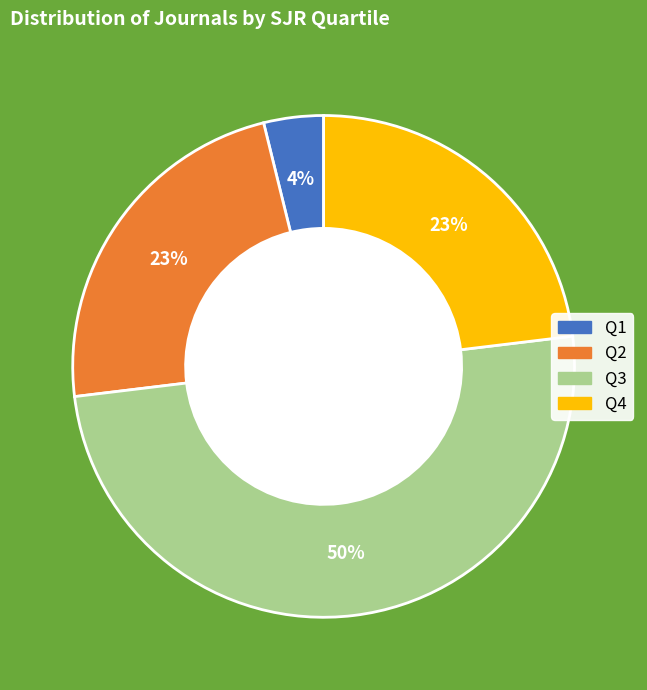

Is the sum of Q3 and Q1 greater than half?

Yes